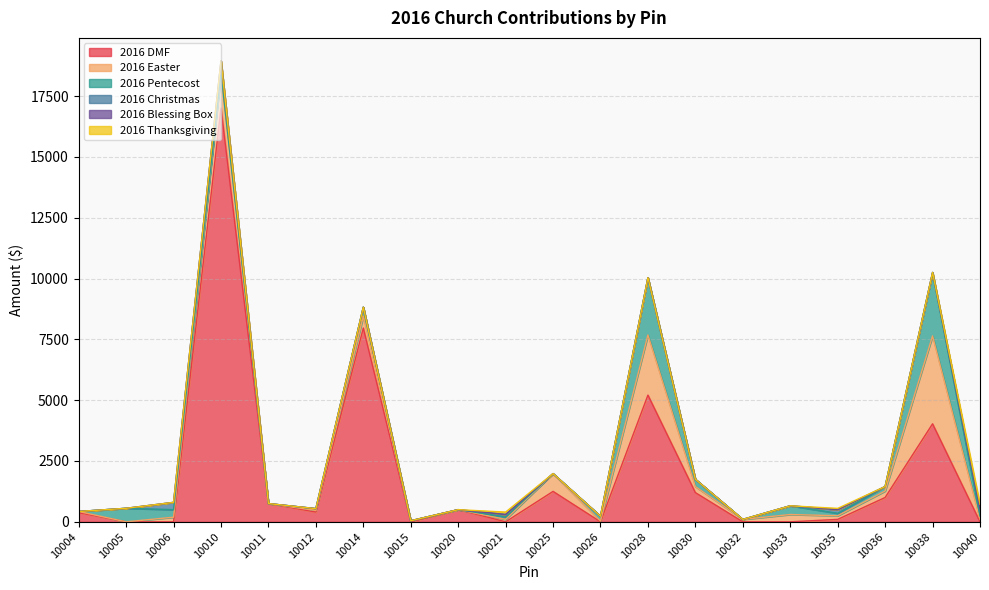

Where is 2016 DMF nearest to the value 8503?

10014